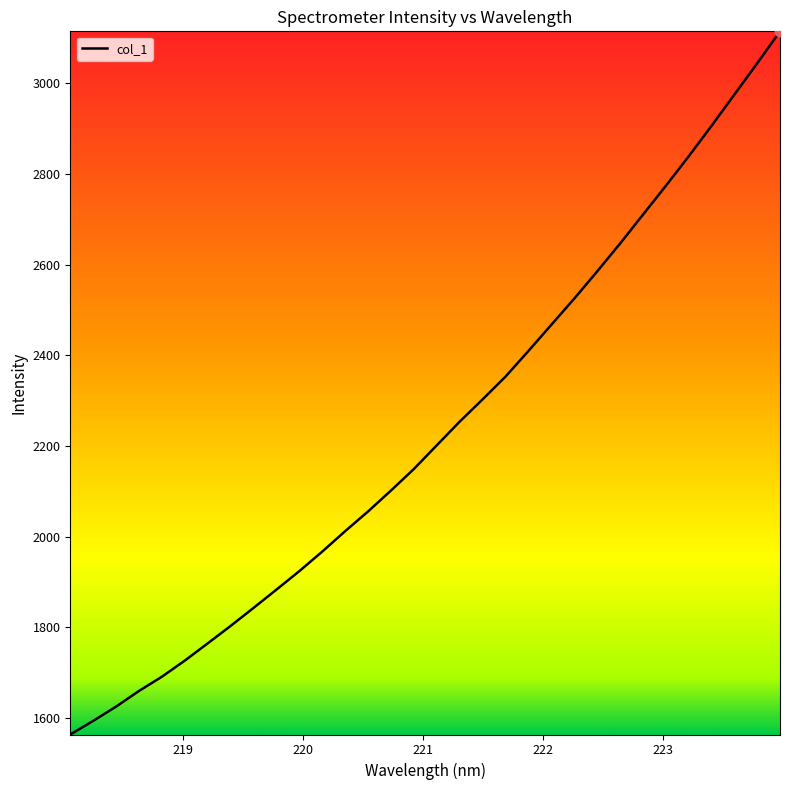

What is the difference between the maximum and minimum values?

1550.8